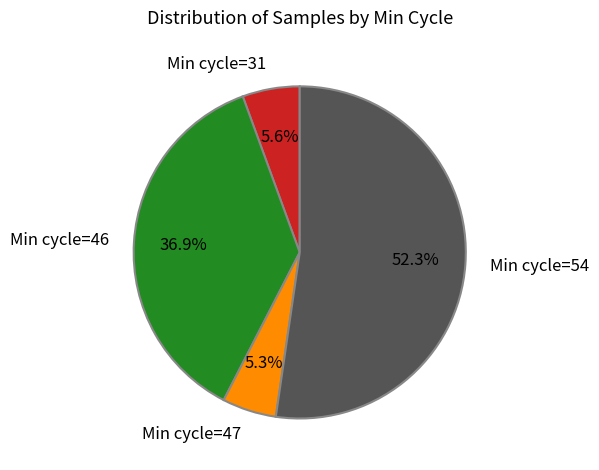

What is the largest slice in the pie chart?

Min cycle=54